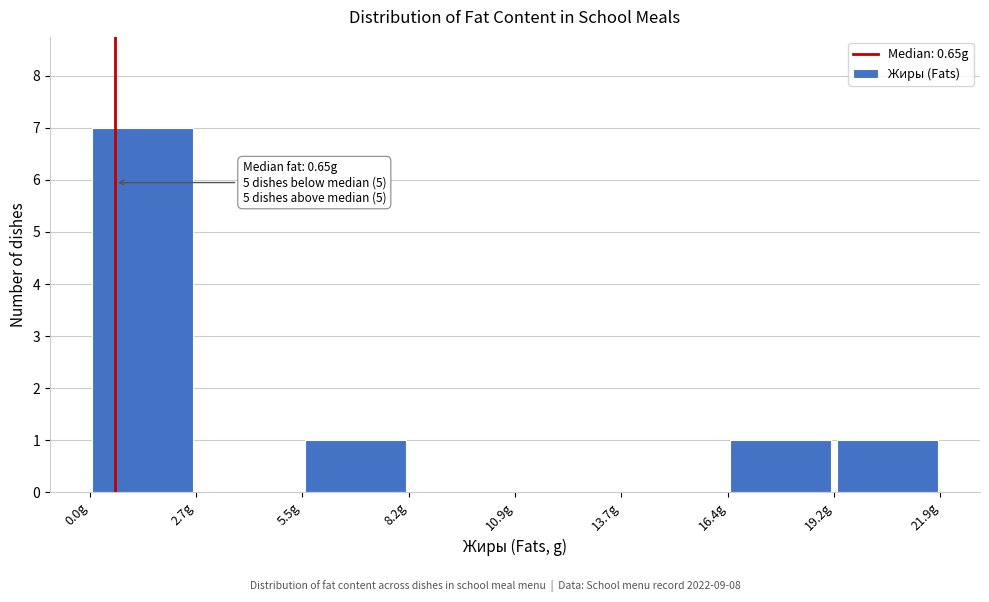

Which range on the x-axis has the tallest bar?

0.0 to 2.5